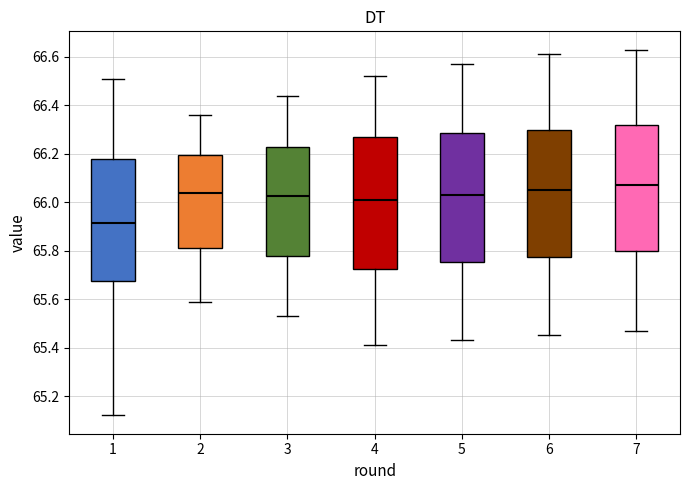

Where does the lower whisker of the box at x = 7 end on the y-axis? The values are not printed on the chart, so give them approximately, as read against the axis.

65.48